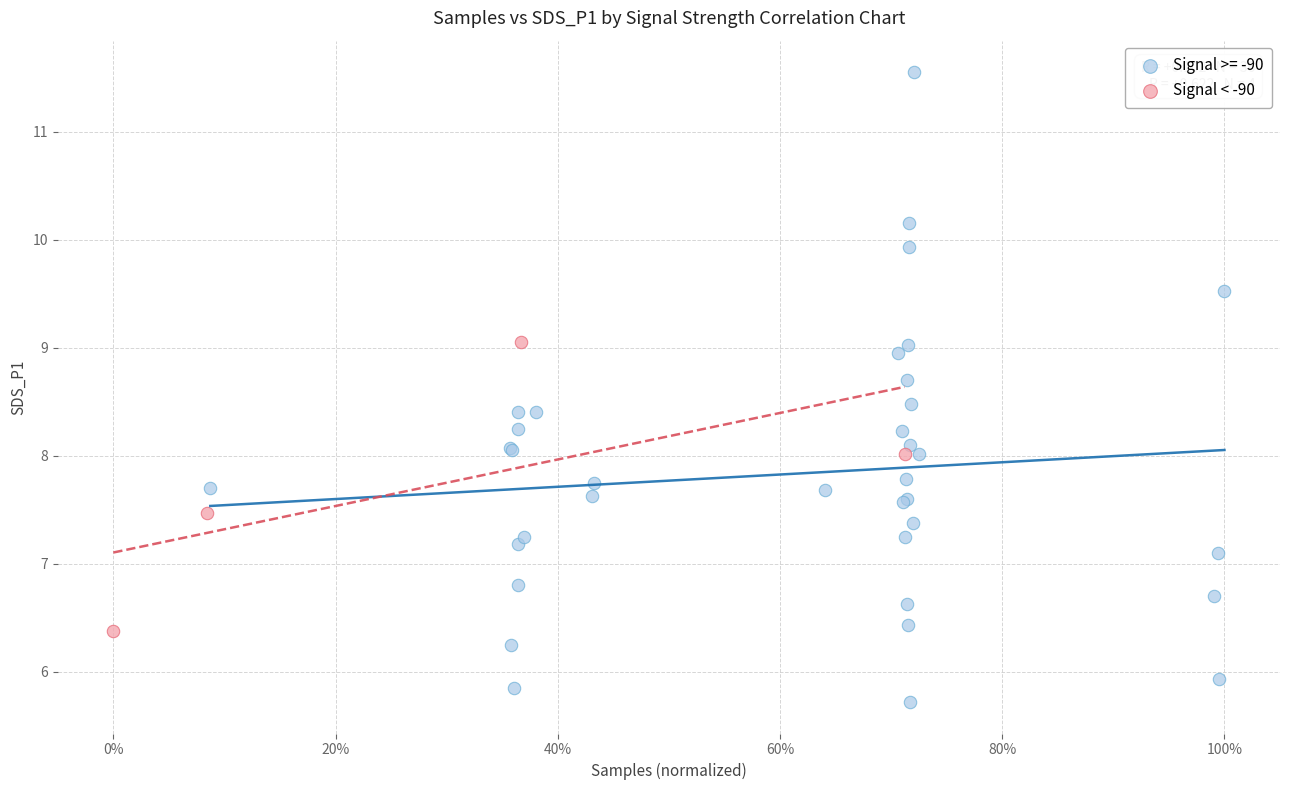

Which series reaches the minimum Y coordinate?

Signal >= -90